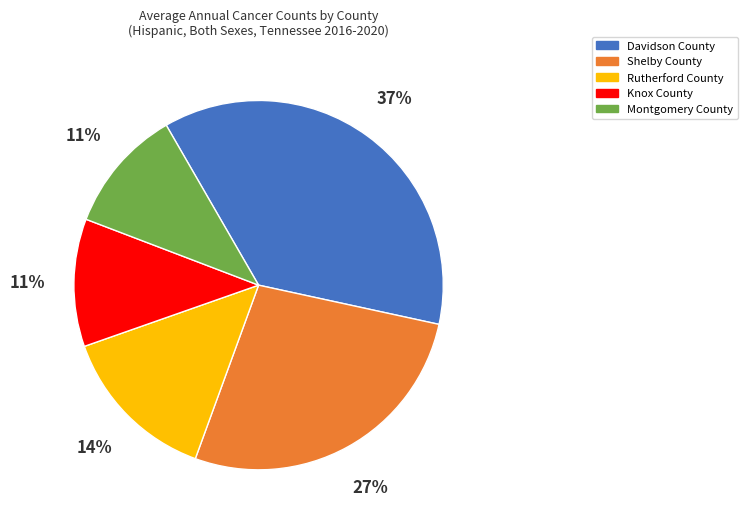

Count the number of slices in the pie.

5